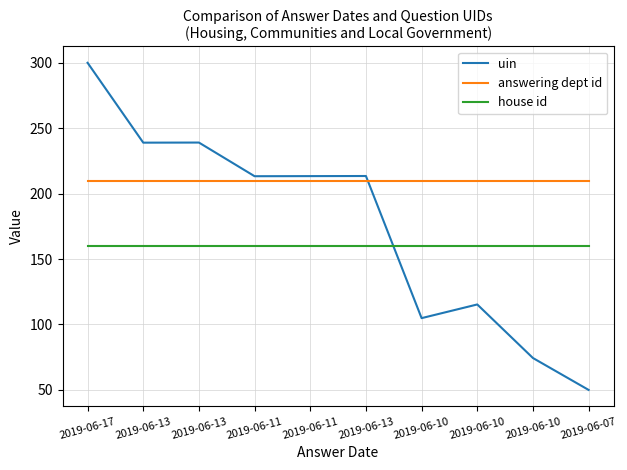

Does the chart display data point markers on the line(s)?

No